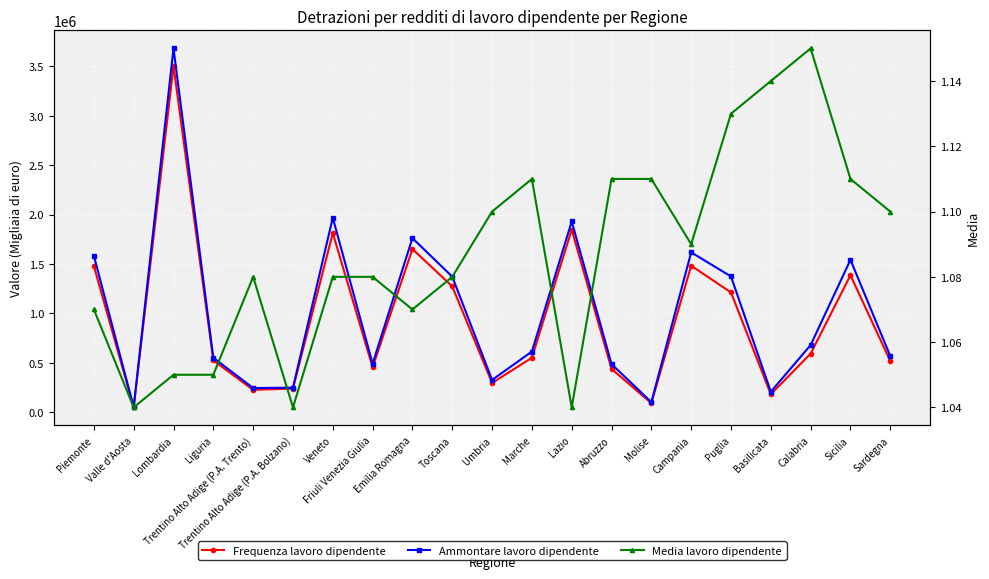

Reading left to right, transcribe all the data shown in this chart.

Frequenza lavoro dipendente: Piemonte=1478870.0	Valle d'Aosta=49469.0	Lombardia=3502155.0	Liguria=524259.0	Trentino Alto Adige (P.A. Trento)=226799.0	Trentino Alto Adige (P.A. Bolzano)=239628.0	Veneto=1813094.0	Friuli Venezia Giulia=455676.0	Emilia Romagna=1650973.0	Toscana=1273439.0	Umbria=296749.0	Marche=551376.0	Lazio=1847269.0	Abruzzo=439056.0	Molise=91994.0	Campania=1482514.0	Puglia=1212132.0	Basilicata=182117.0	Calabria=592995.0	Sicilia=1385594.0	Sardegna=518407.0
Ammontare lavoro dipendente: Piemonte=1583439.0	Valle d'Aosta=51394.0	Lombardia=3680008.0	Liguria=551149.0	Trentino Alto Adige (P.A. Trento)=245043.0	Trentino Alto Adige (P.A. Bolzano)=248917.0	Veneto=1967153.0	Friuli Venezia Giulia=491222.0	Emilia Romagna=1760834.0	Toscana=1371841.0	Umbria=327163.0	Marche=613880.0	Lazio=1929554.0	Abruzzo=487141.0	Molise=102481.0	Campania=1617595.0	Puglia=1373567.0	Basilicata=207363.0	Calabria=679626.0	Sicilia=1541579.0	Sardegna=568337.0
Media lavoro dipendente: Piemonte=1.1	Valle d'Aosta=1.0	Lombardia=1.1	Liguria=1.1	Trentino Alto Adige (P.A. Trento)=1.1	Trentino Alto Adige (P.A. Bolzano)=1.0	Veneto=1.1	Friuli Venezia Giulia=1.1	Emilia Romagna=1.1	Toscana=1.1	Umbria=1.1	Marche=1.1	Lazio=1.0	Abruzzo=1.1	Molise=1.1	Campania=1.1	Puglia=1.1	Basilicata=1.1	Calabria=1.1	Sicilia=1.1	Sardegna=1.1